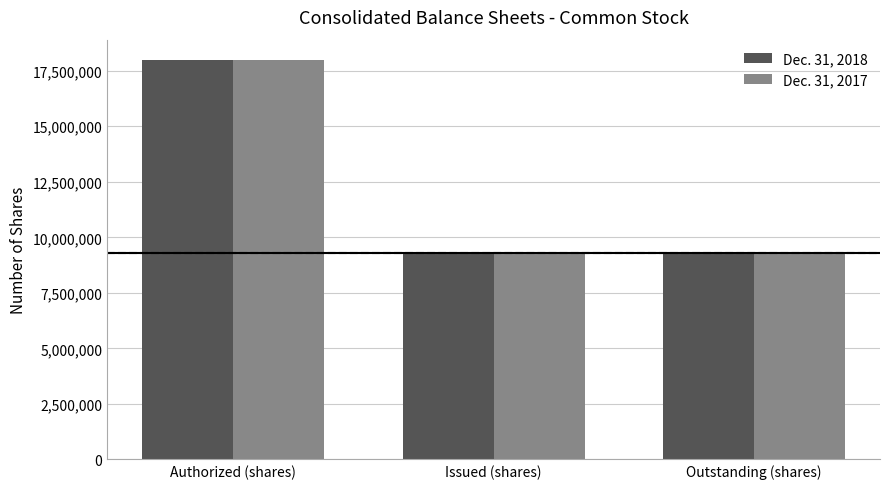

At which category does the chart reach its peak across all series?

Authorized (shares)